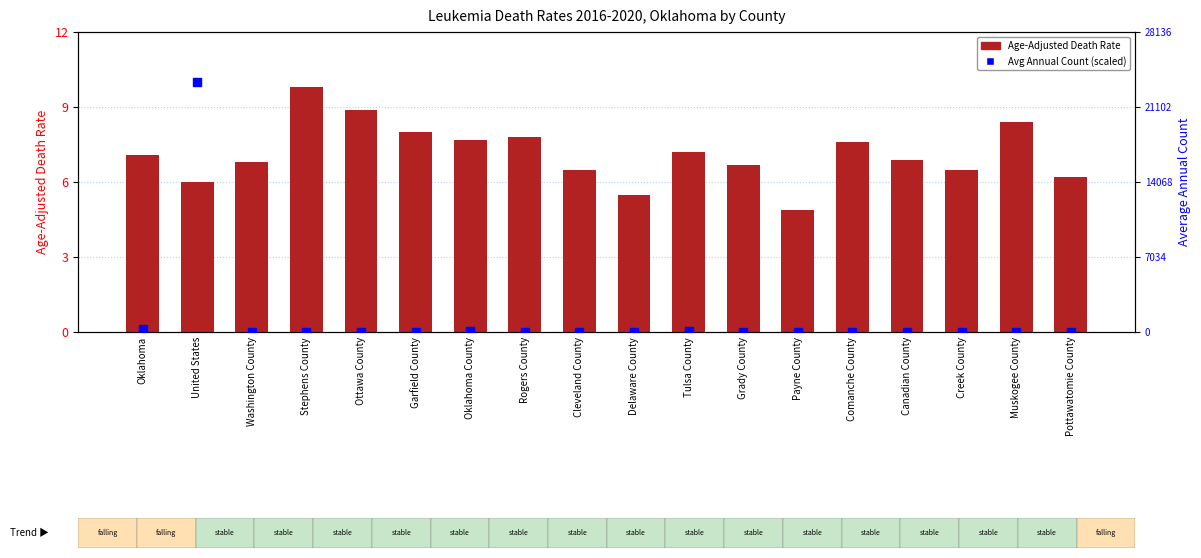

Is the value of Age-Adjusted Death Rate at Garfield County greater than the value of Average Annual Count (scaled) at Muskogee County?

Yes